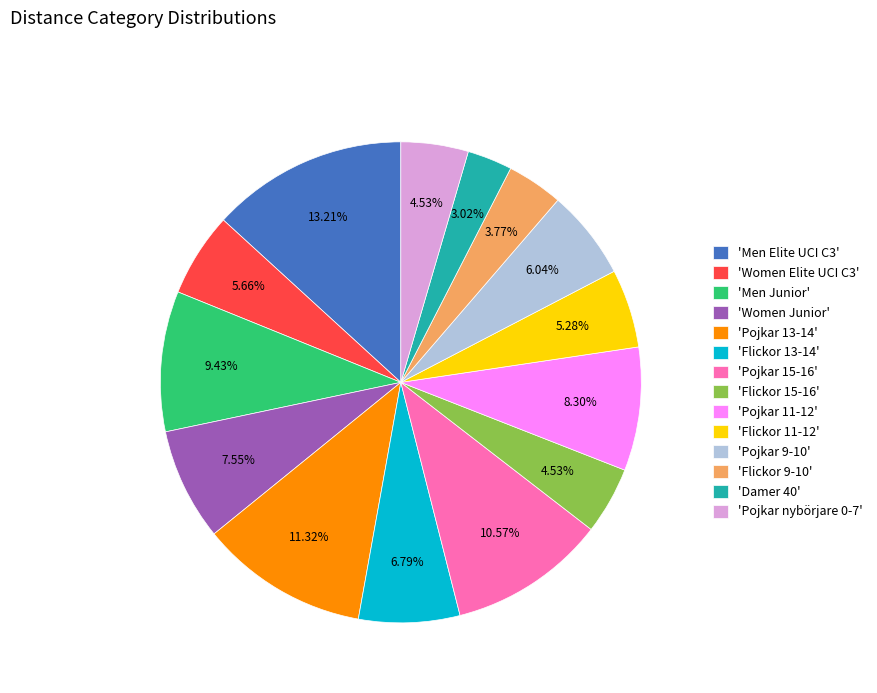

Approximately how many times larger is the value at 'Flickor 9-10' compared to 'Flickor 13-14'?

0.6